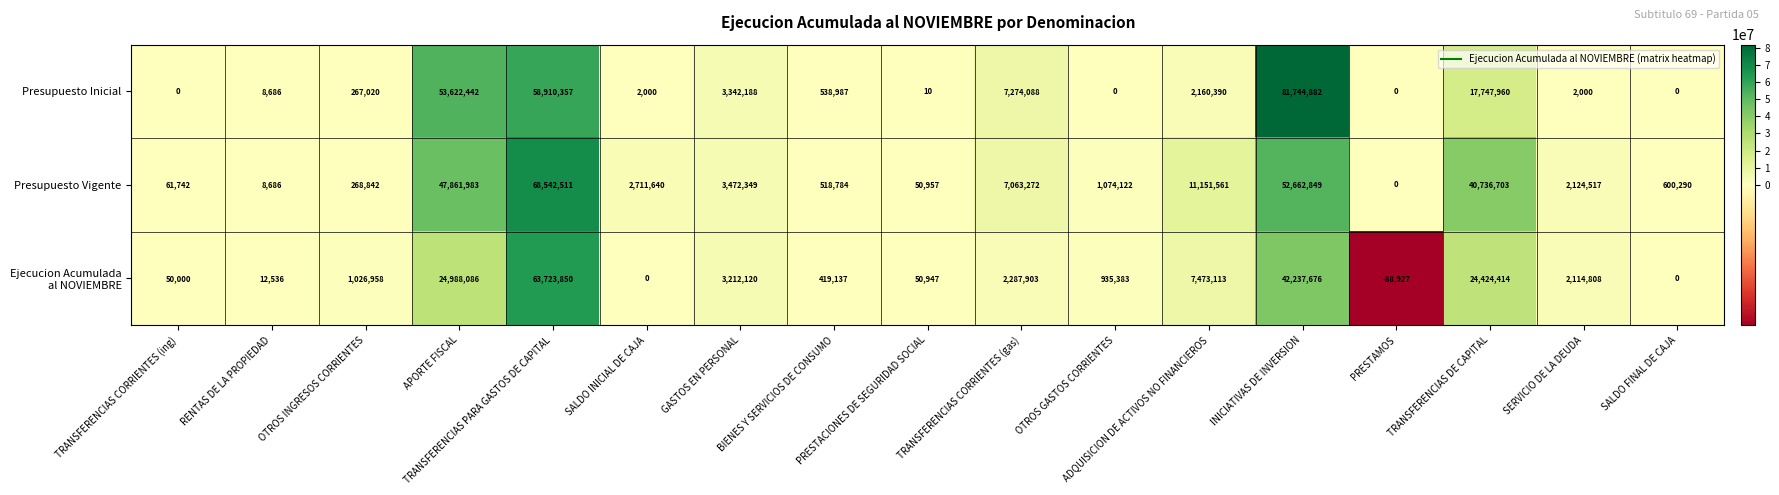

Which series has the largest range (max minus min)?

Presupuesto Inicial